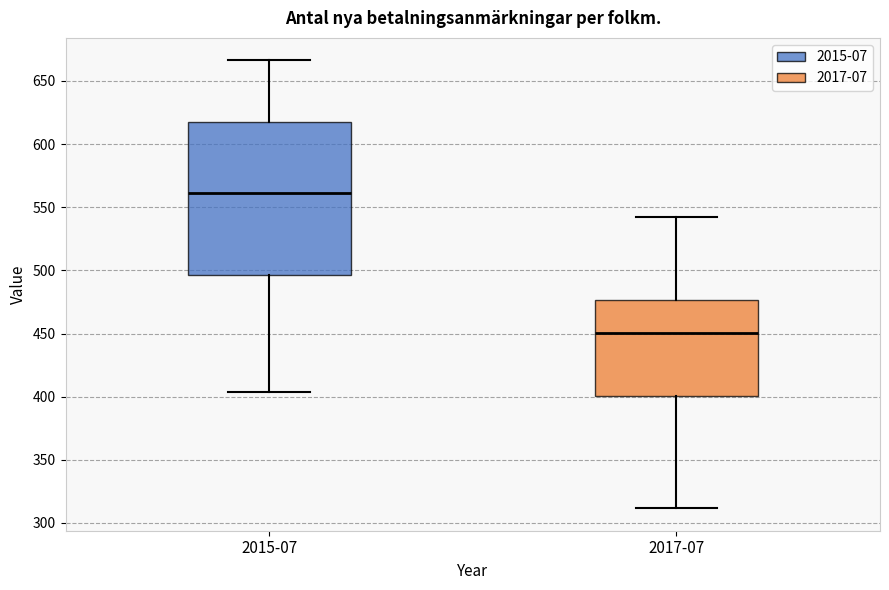

Which box's median line is the lowest?

2017-07